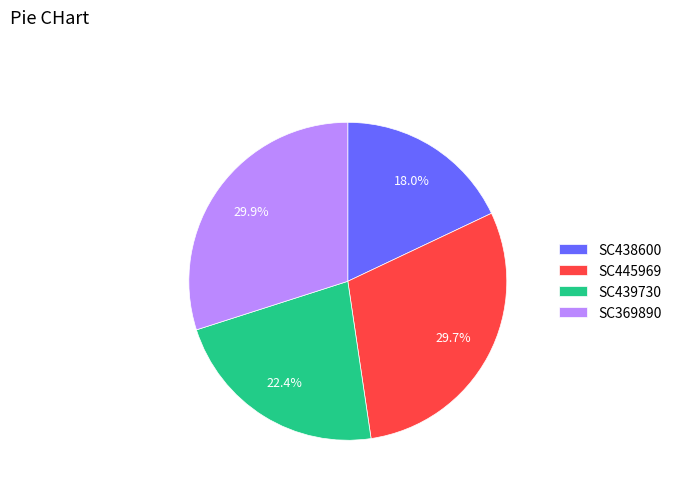

What is the ratio of the value at SC439730 to the value at SC438600?

1.2